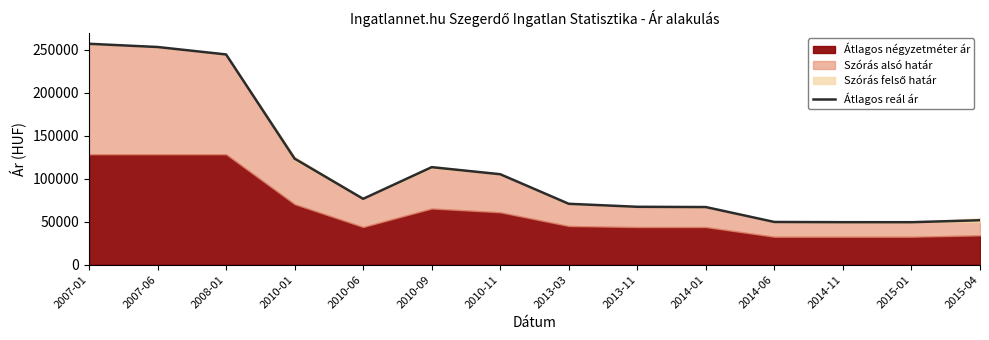

Does the chart have visible grid lines?

No